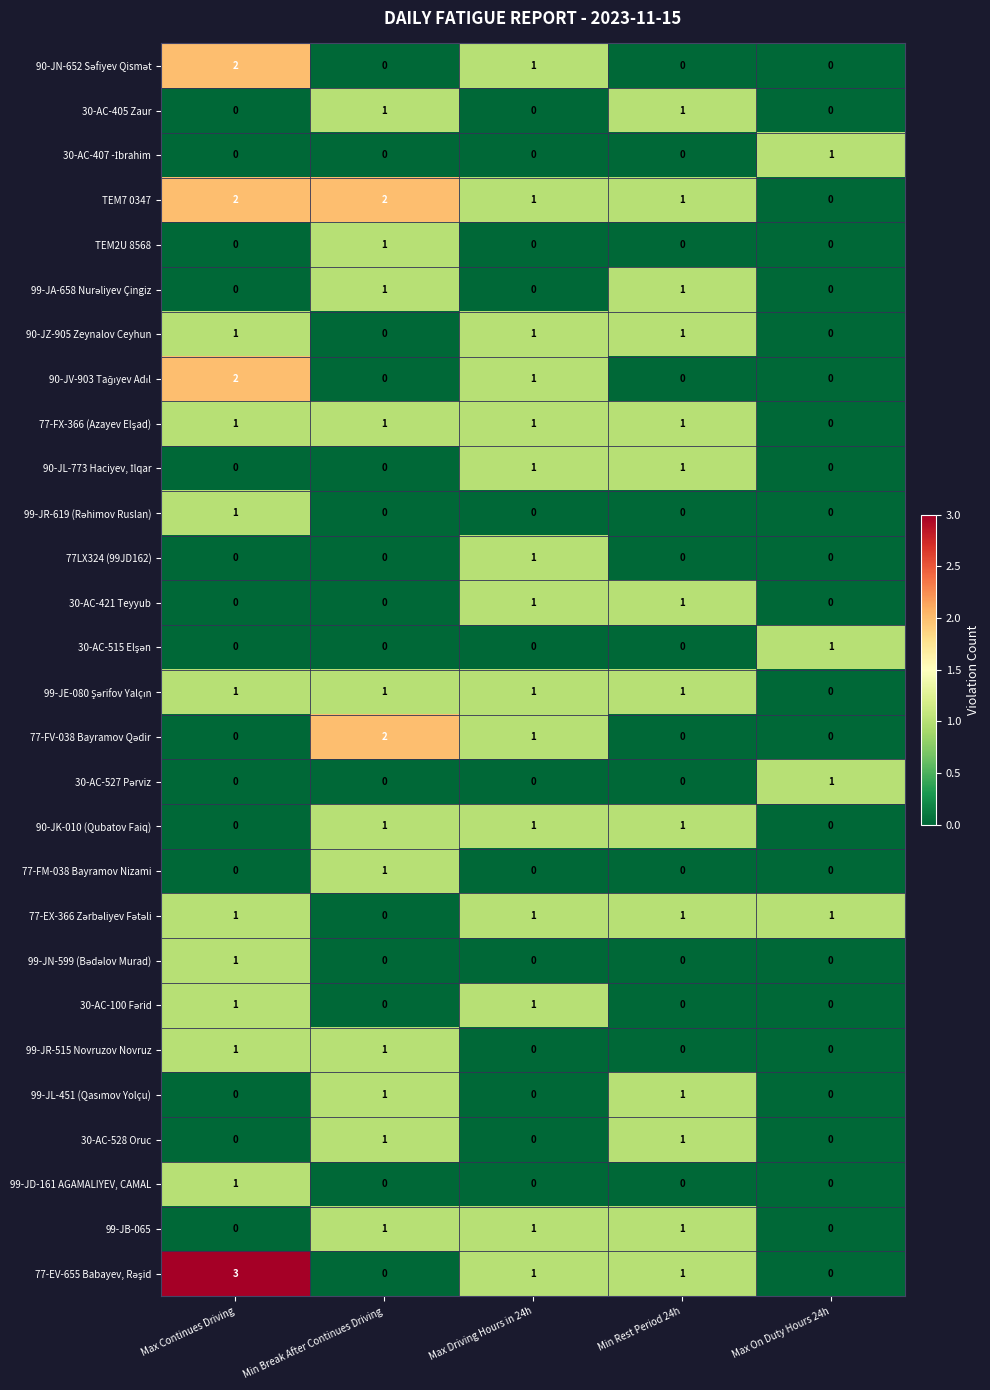

At which category is the sum across all series the highest?

Max Continues Driving